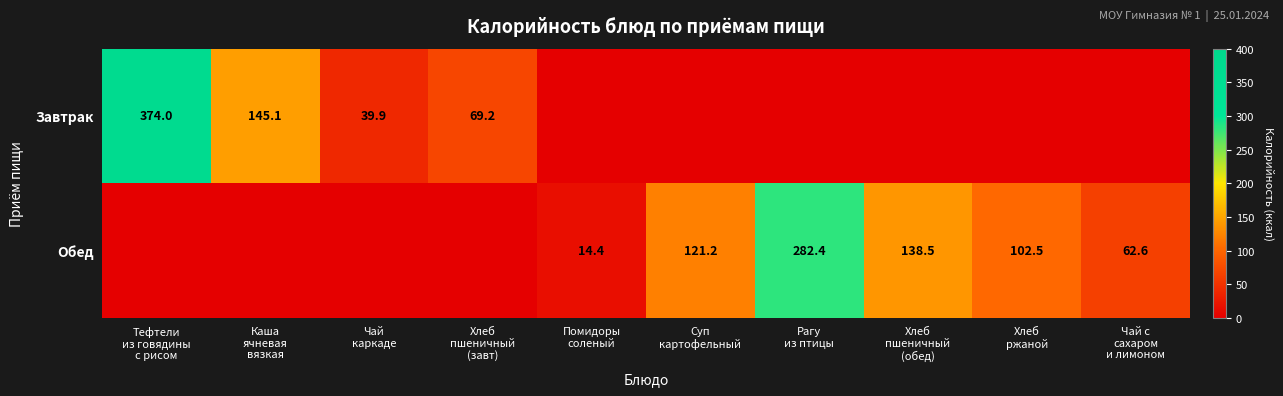

Which series has the largest total across all categories?

Обед